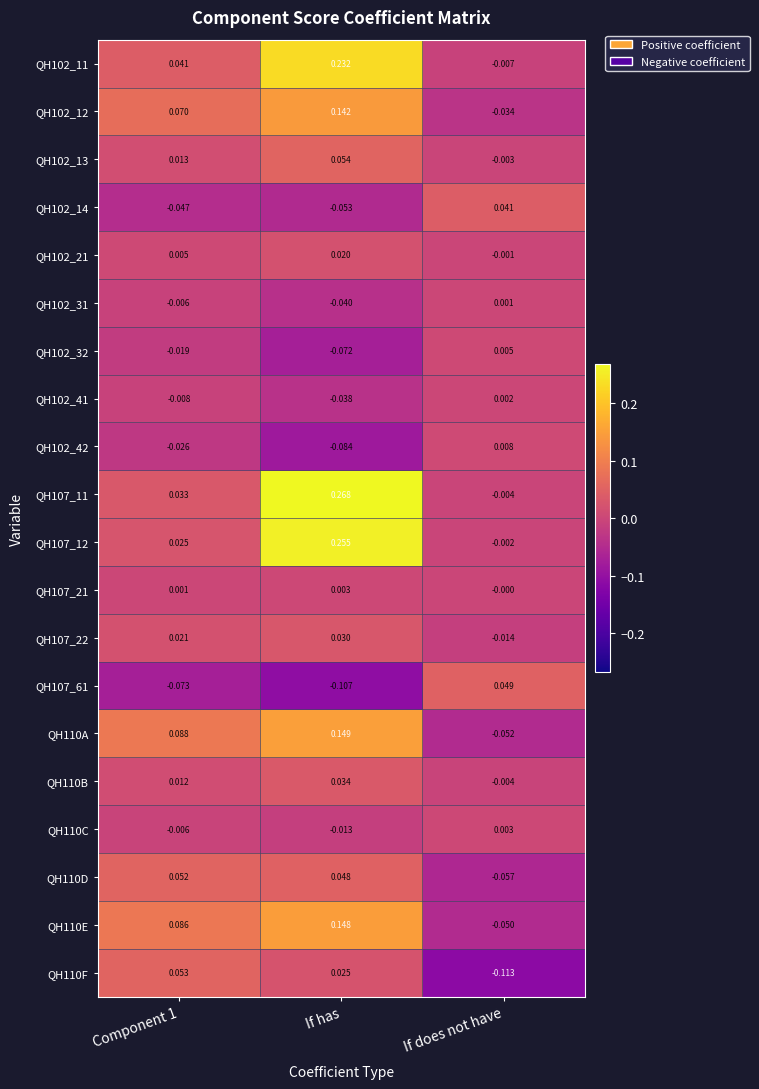

Is the value of QH102_13 at If does not have greater than the value of QH102_42 at If does not have?

No